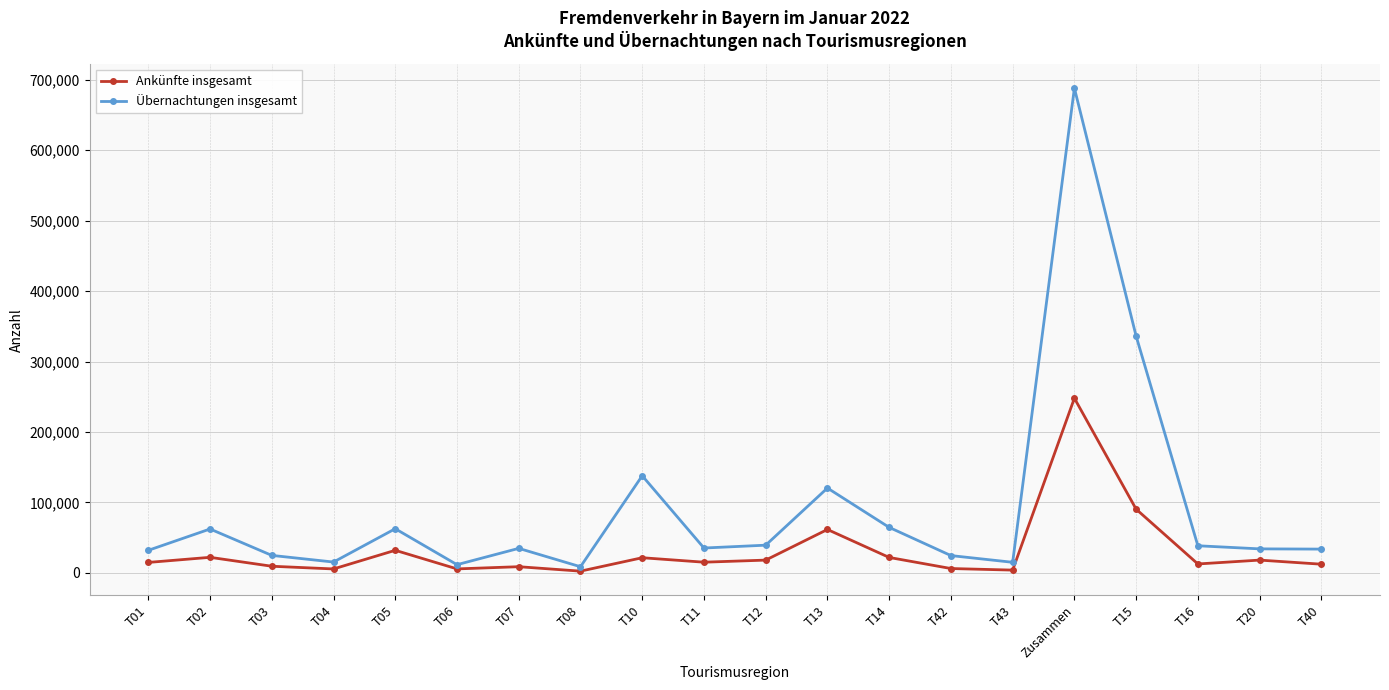

At which category is the sum across all series the highest?

Zusammen